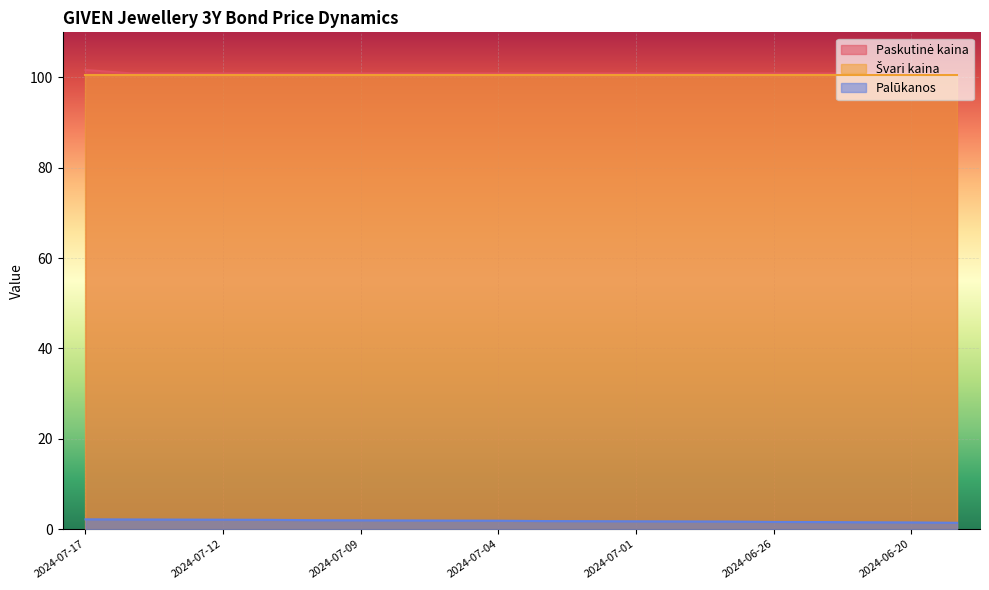

At which label is Paskutinė kaina closest to 101?

2024-07-16